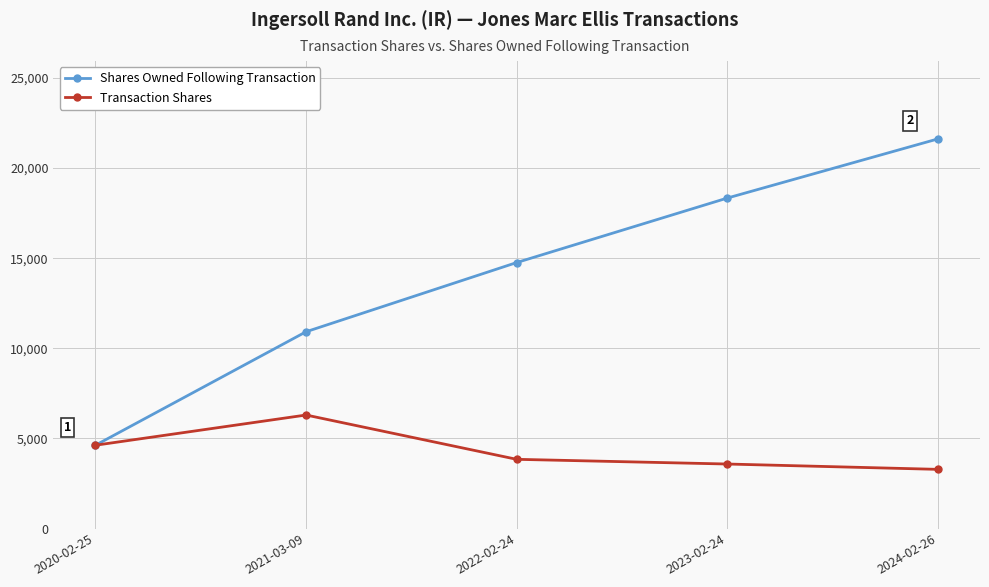

What is the label of the 5th point from the right?

2020-02-25